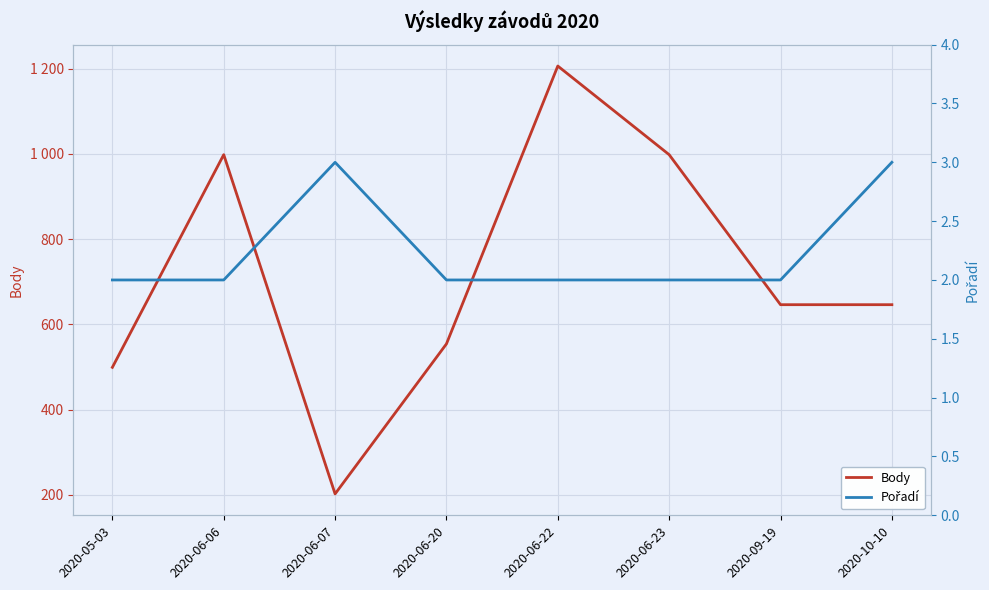

True or false: Body and Pořadí cross at least once.

False